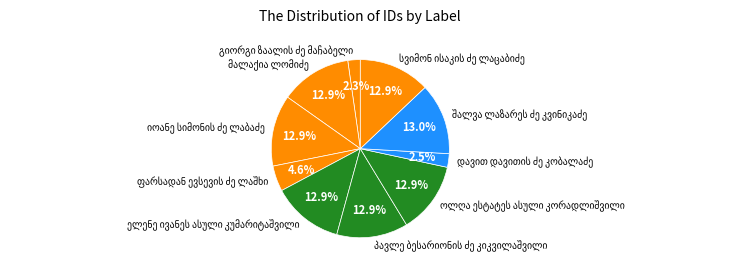

Does any single category account for the majority?

No